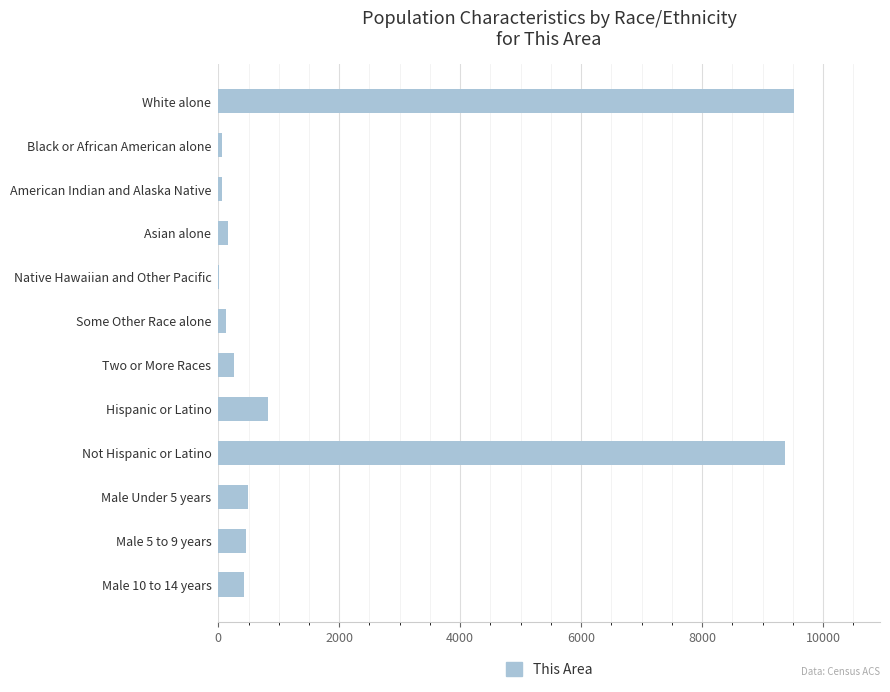

Is it true that the value at Hispanic or Latino is 1283?

False